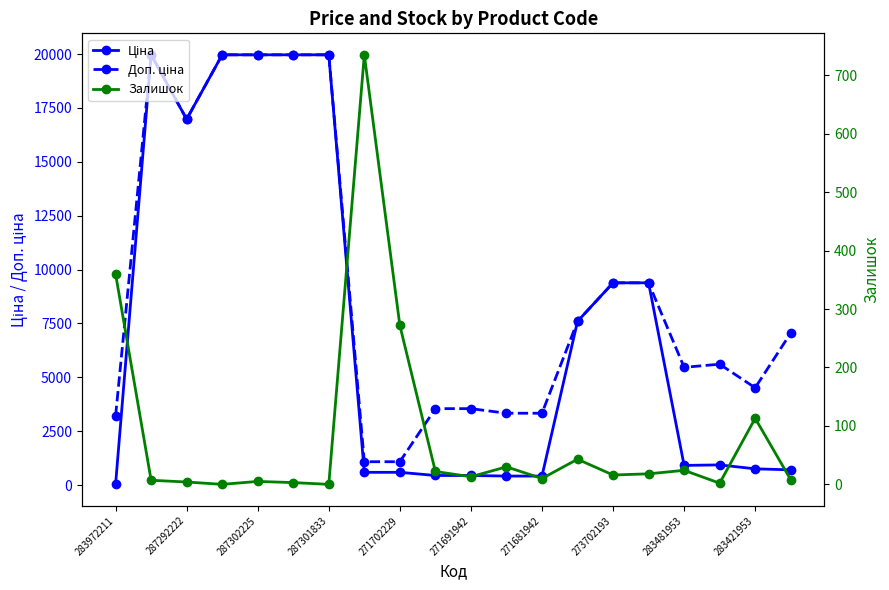

Is this an area chart (filled region under the line)?

No